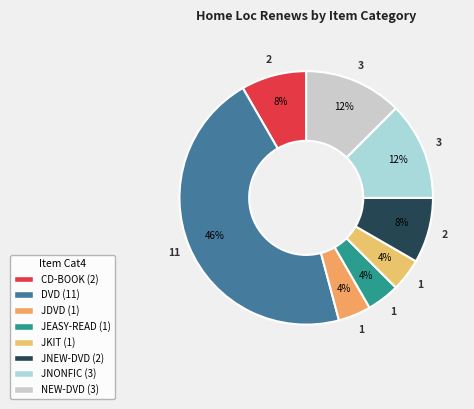

Is NEW-DVD the majority of the pie?

No